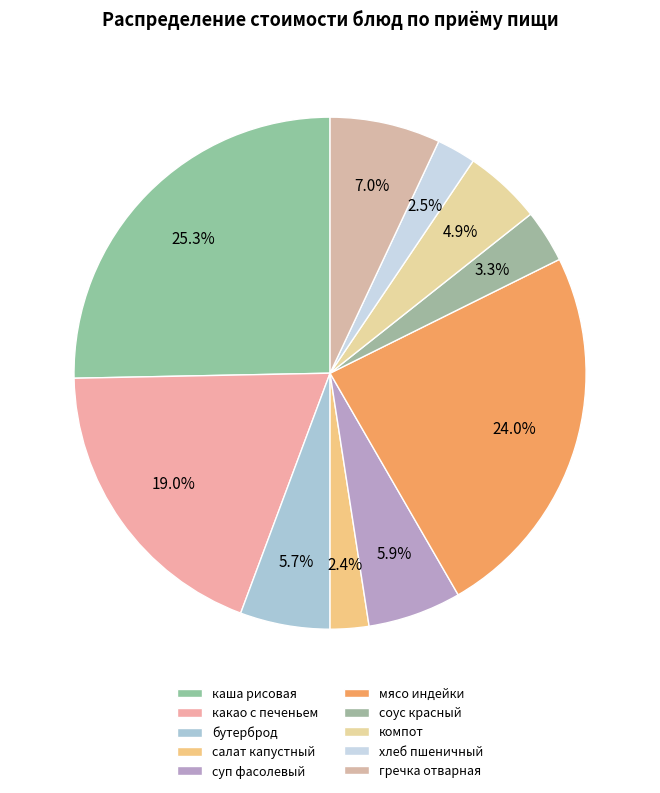

To the nearest percent, what is the difference between the largest and smallest slice percentages?

23%